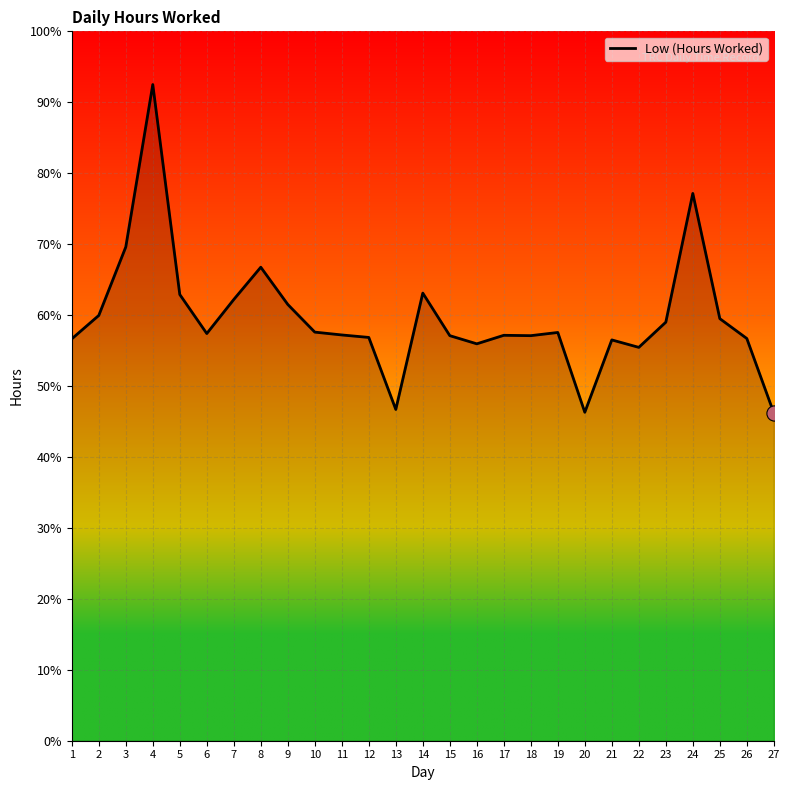

Is this an area chart (filled region under the line)?

Yes